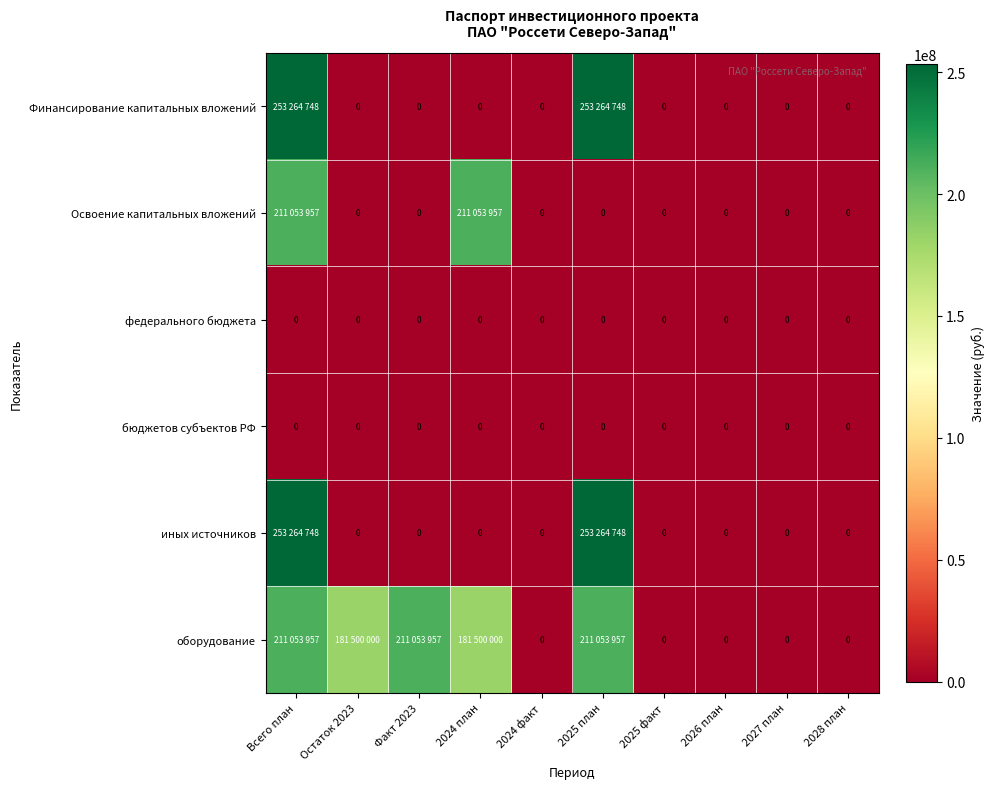

Is it true that бюджетов субъектов РФ equals 0 at Факт 2023?

True